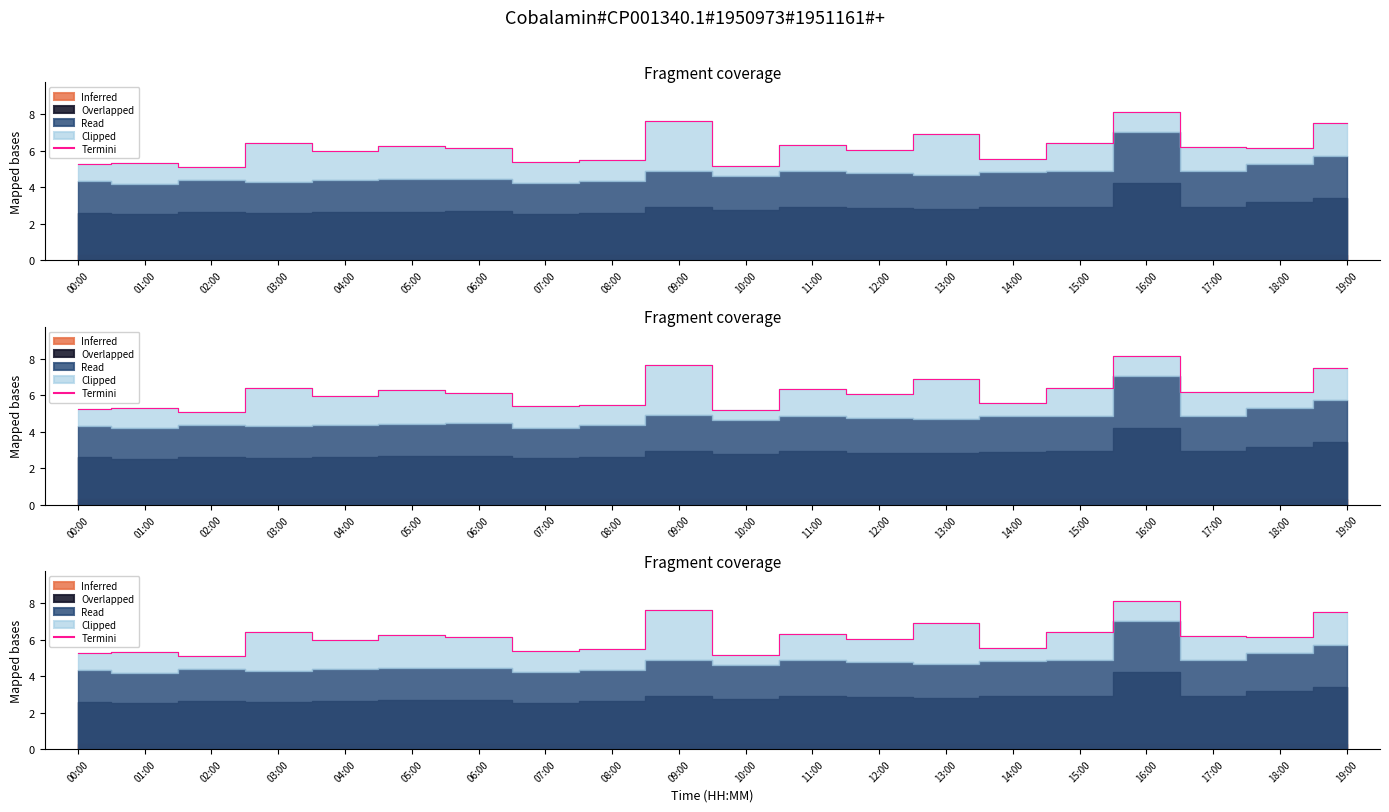

Reading right to left, what are all the values shown in this chart?

7.5	6.2	6.2	8.1	6.4	5.5	6.9	6.0	6.3	5.2	7.6	5.5	5.4	6.1	6.3	6.0	6.4	5.1	5.3	5.3